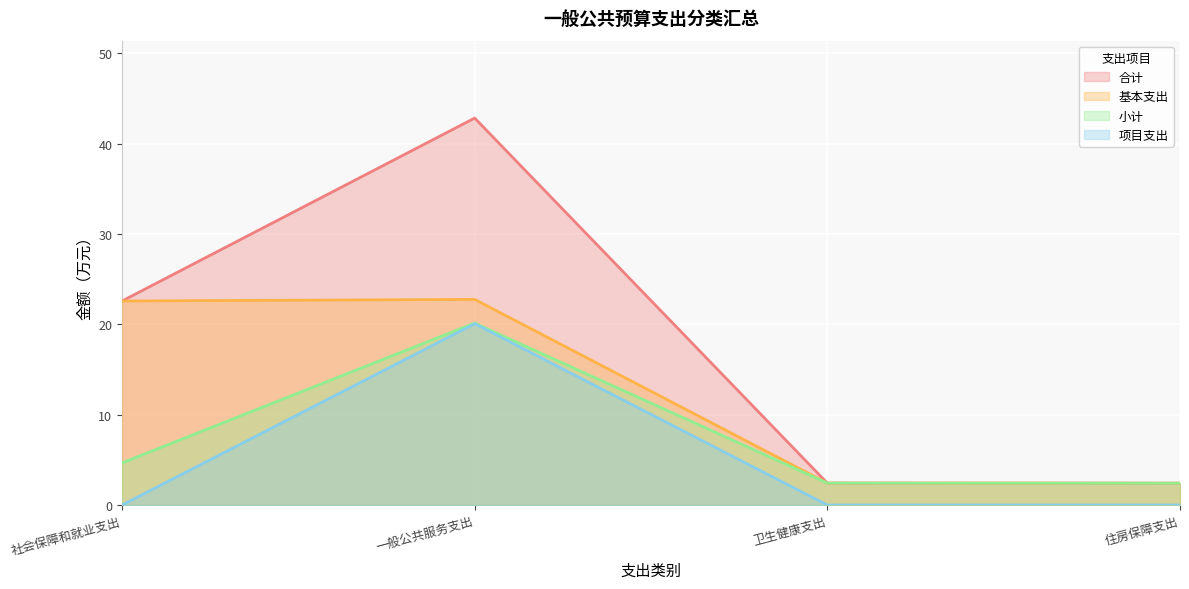

Rank the categories by 基本支出 value from lowest to highest.

住房保障支出, 卫生健康支出, 社会保障和就业支出, 一般公共服务支出